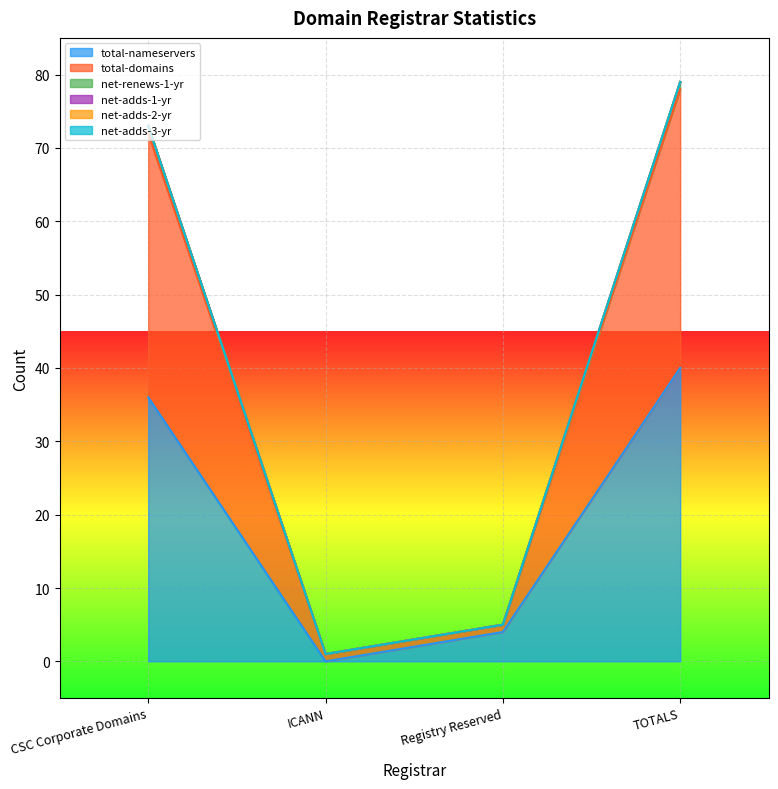

Does the chart display data point markers on the line(s)?

No